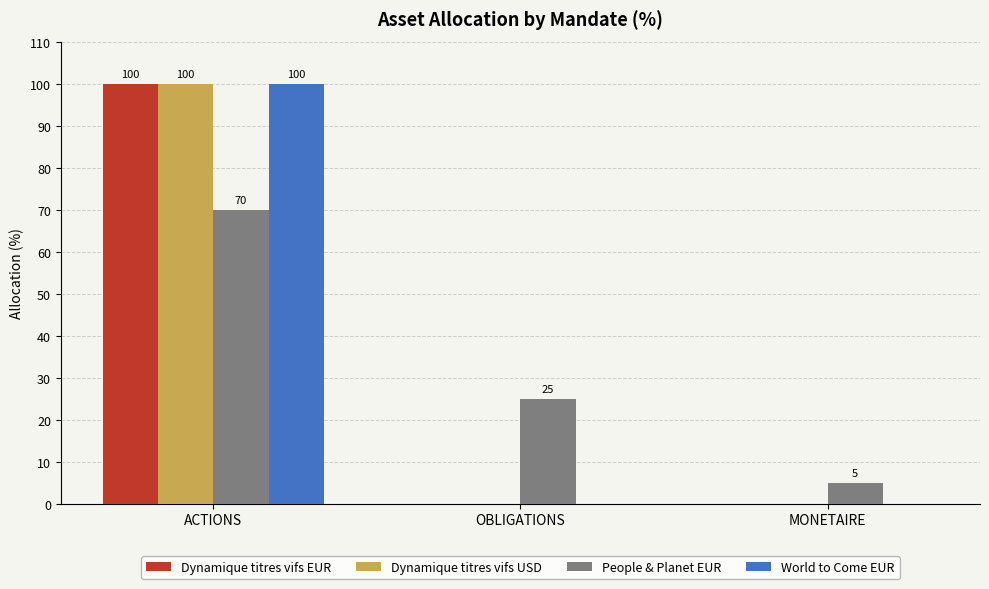

What is the maximum value shown in the chart?

100